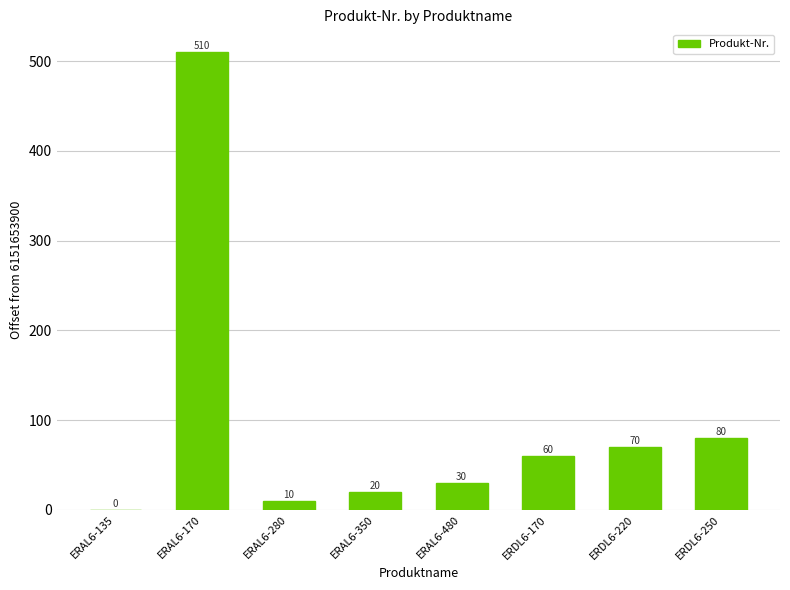

Count the number of data series in this chart.

1